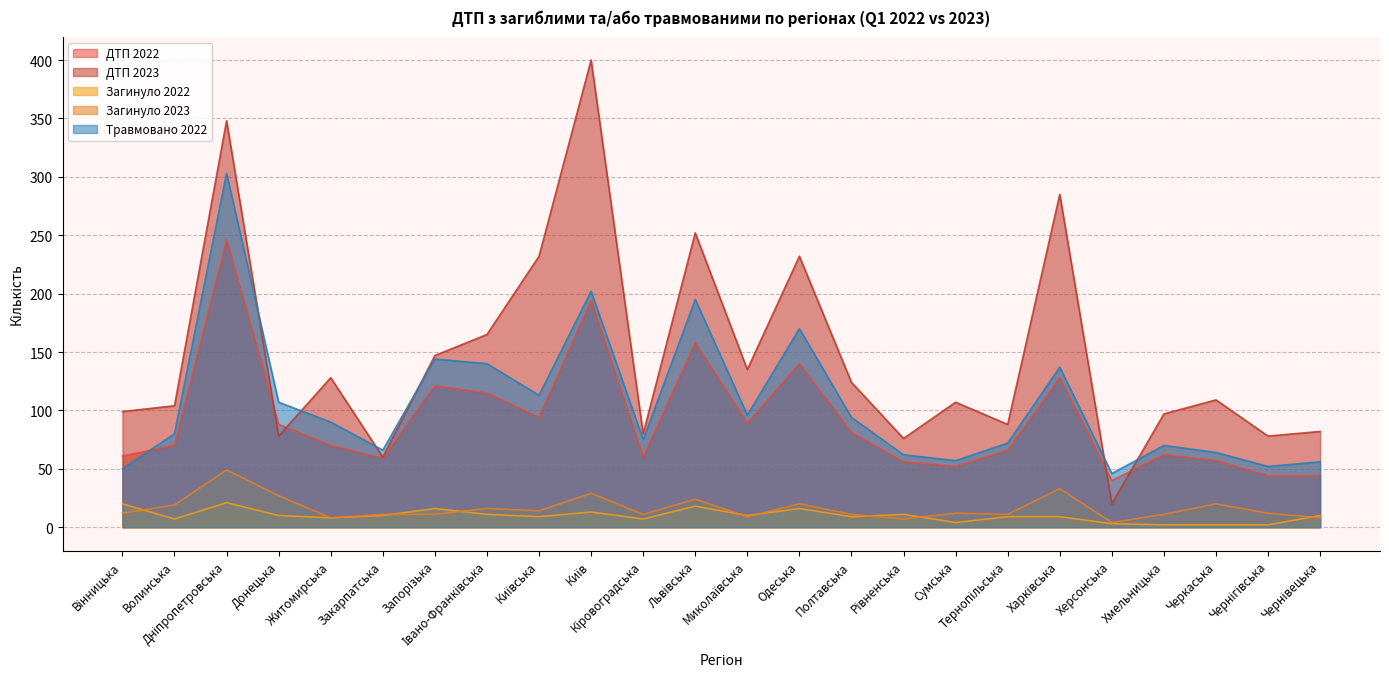

True or false: ДТП 2022 has more than 1 points higher than both neighbors.

True